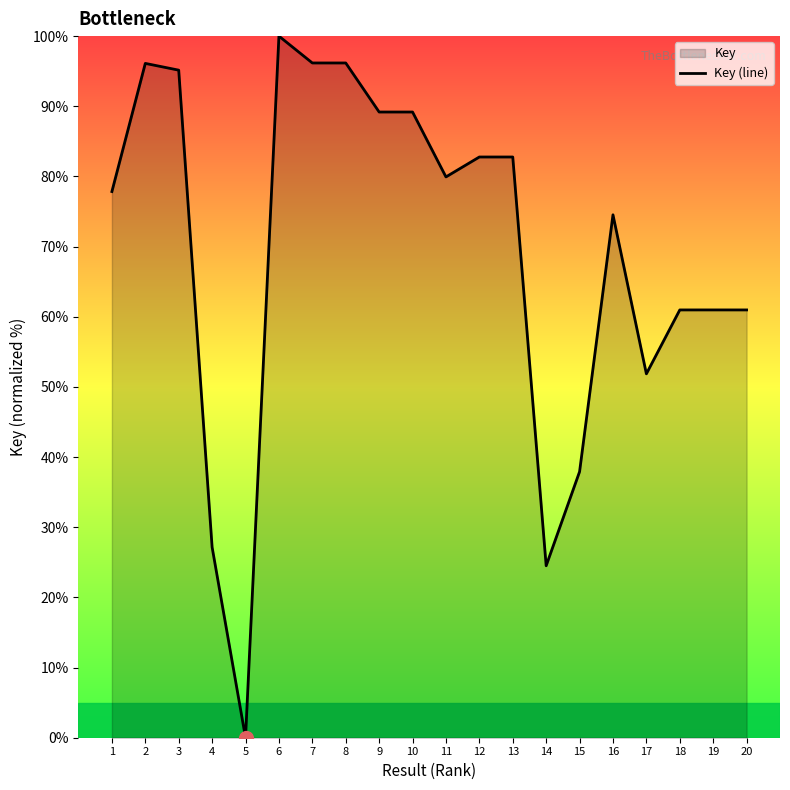

How many positive values are there?

19